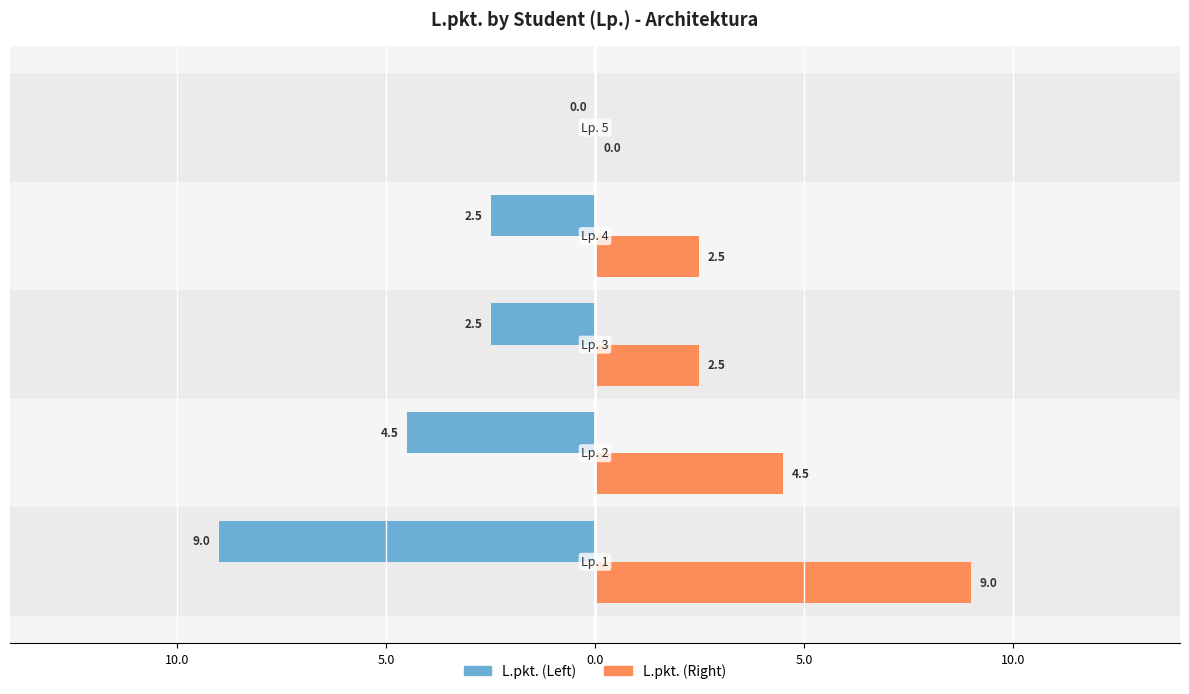

Which series has the largest range (max minus min)?

L.pkt. (Left)